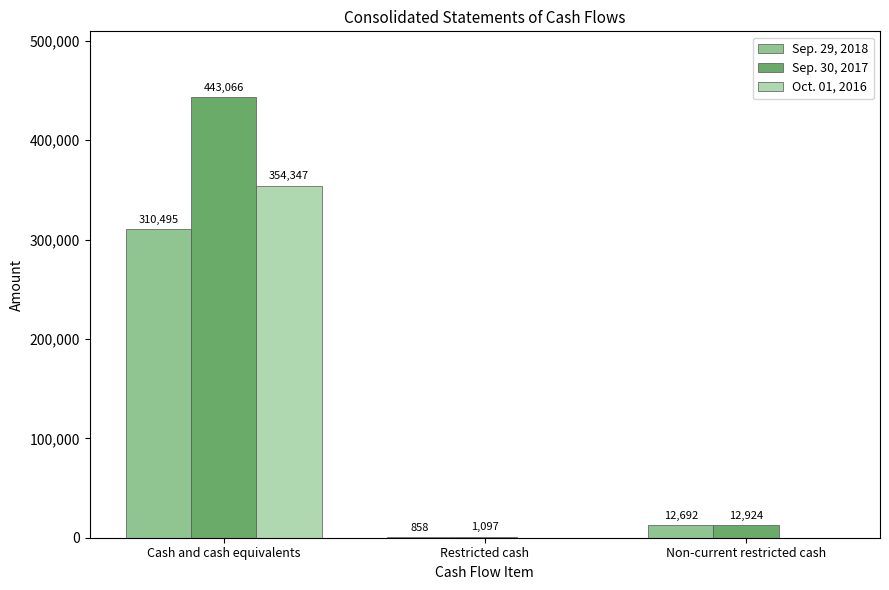

What is the total value across all series at Restricted cash?

1955